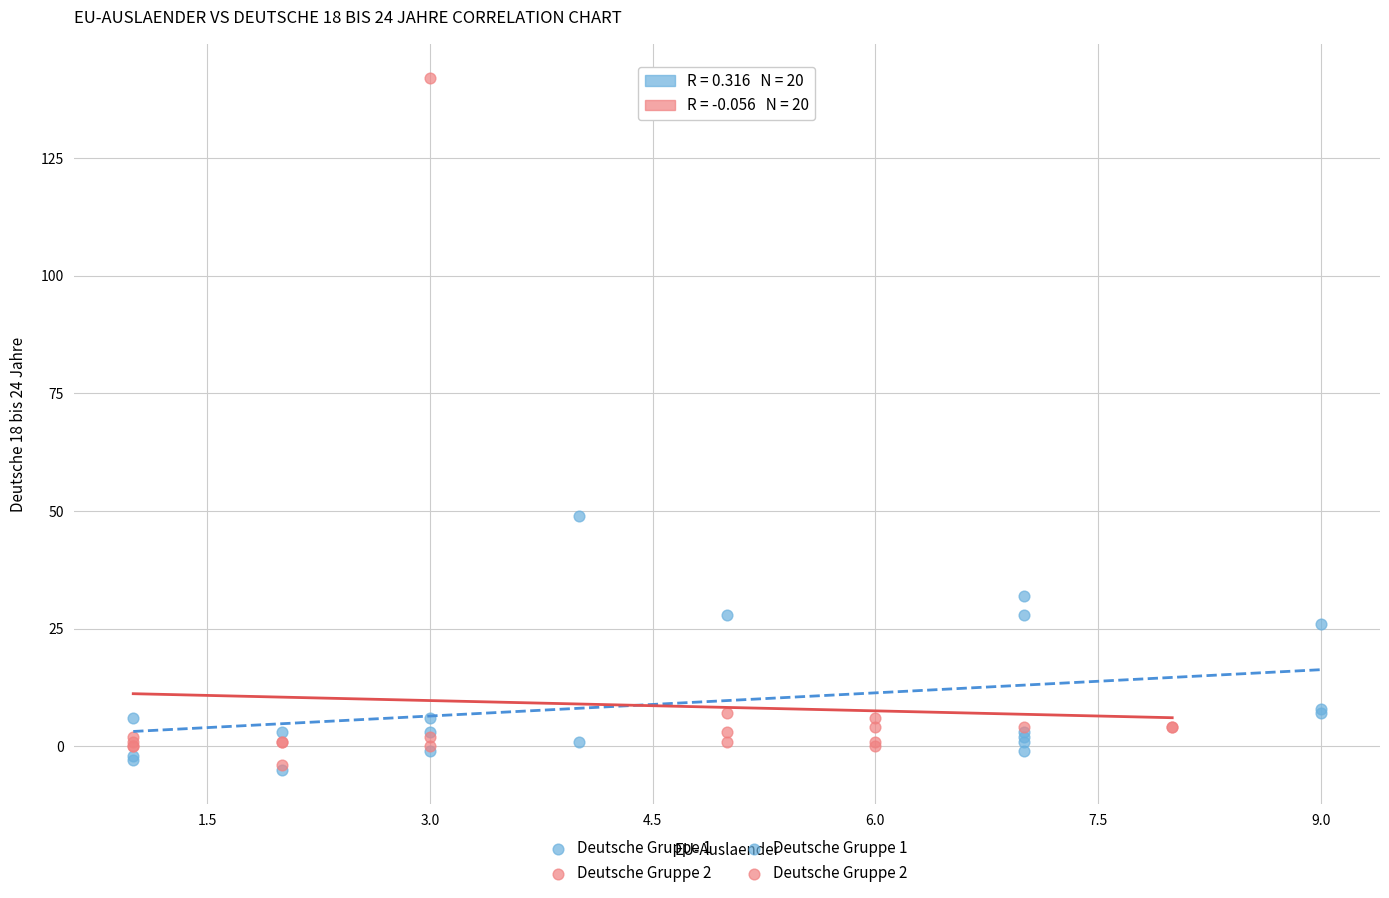

Which series has the widest spread of Y values?

Deutsche Gruppe 2